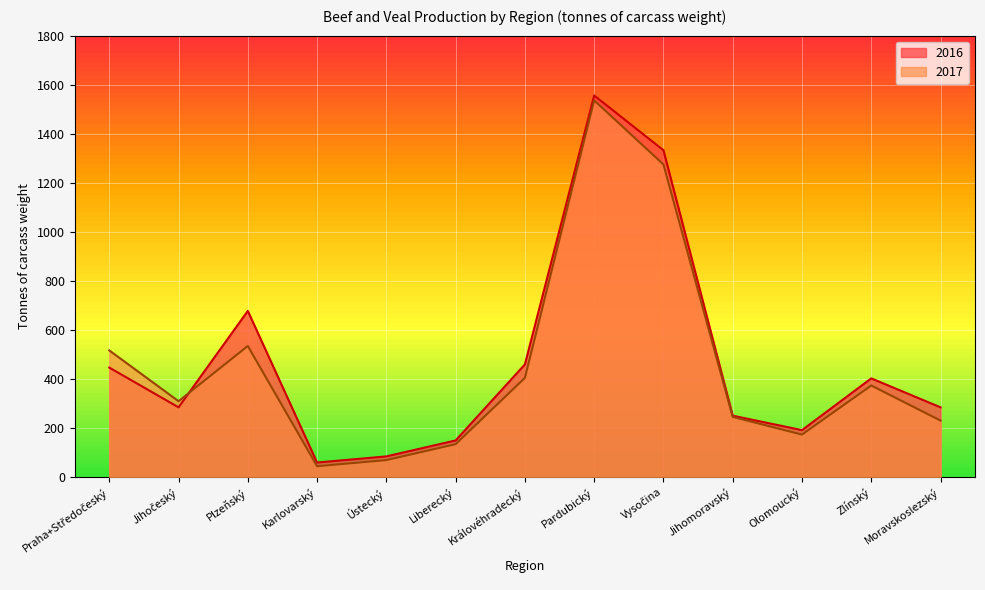

What is the label of the 13th point from the right?

Praha+Středočeský